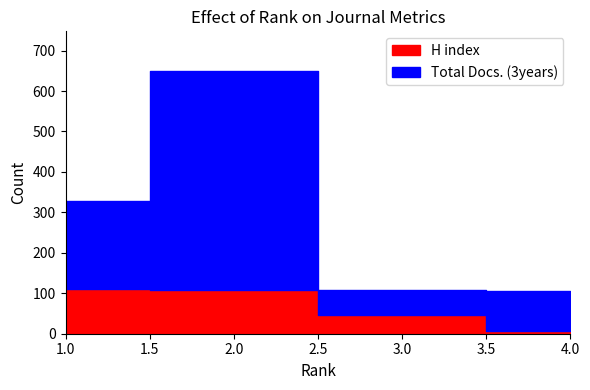

Read the H index value at 2, to the nearest 5.

110